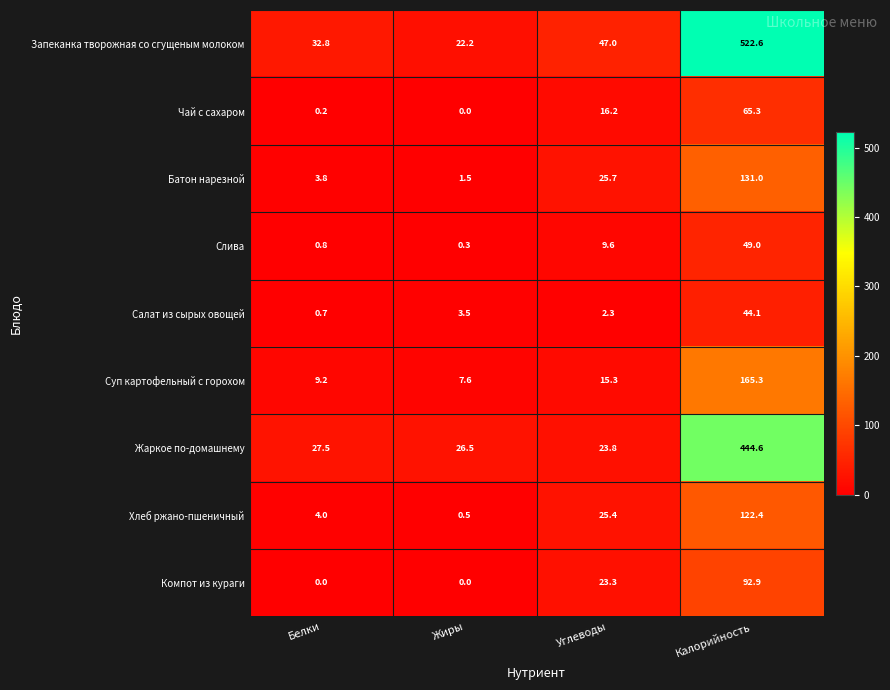

What is the maximum value shown in the chart?

522.6